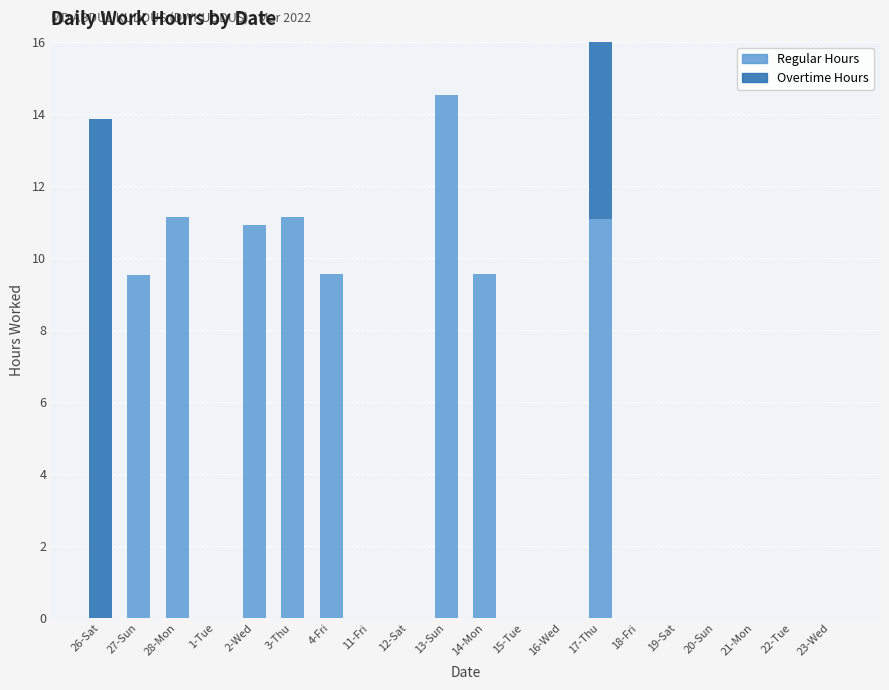

At which category is the sum across all series the highest?

17-Thu